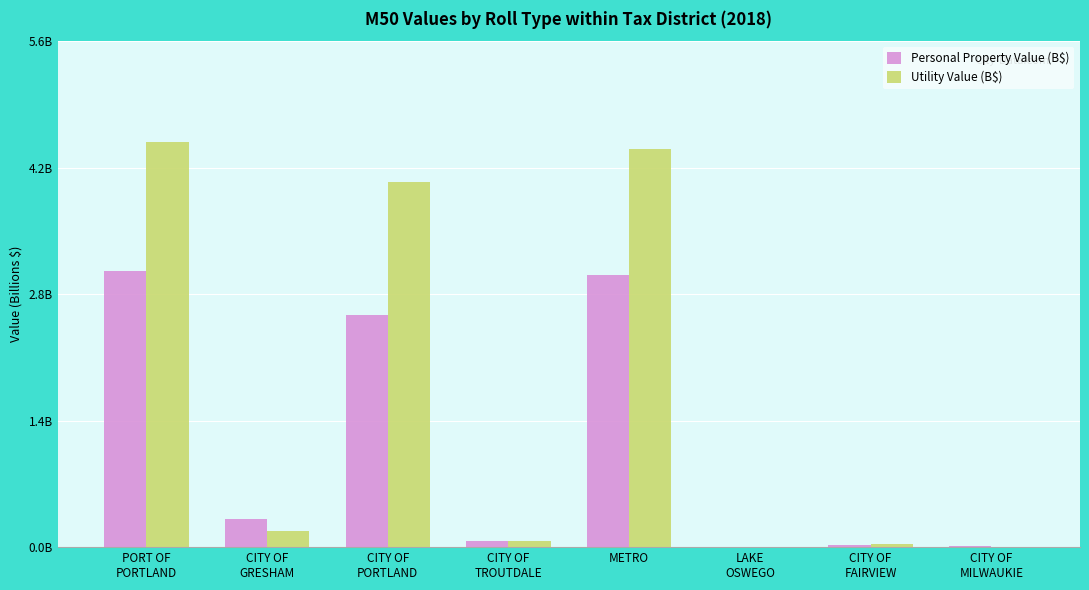

Between METRO and CITY OF
MILWAUKIE, which series saw the biggest shift?

Utility Value (B$)